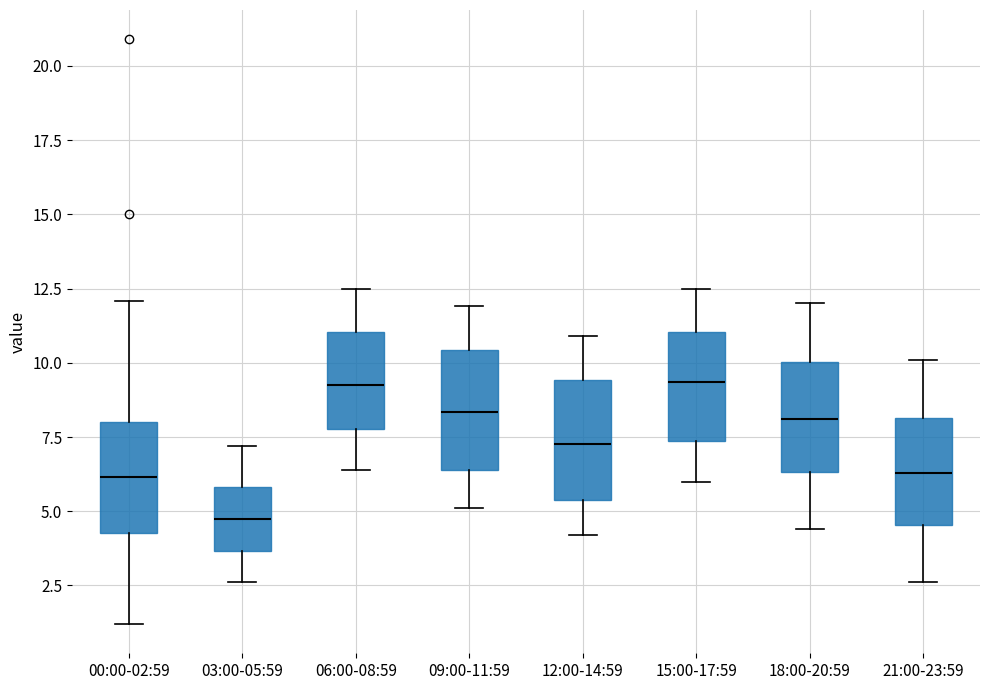

Reading left to right, transcribe this box plot: for each box, give where its median line is, the range the box spans, and where its two whiskers end, as read against the y-axis. The values are not printed on the chart, so give them approximately, as read against the axis.

00:00-02:59: median 6.0, box 4.5 to 8.0, whiskers 1.0 to 12.0
03:00-05:59: median 5.0, box 3.5 to 6.0, whiskers 2.5 to 7.0
06:00-08:59: median 9.5, box 8.0 to 11.0, whiskers 6.5 to 12.5
09:00-11:59: median 8.5, box 6.5 to 10.5, whiskers 5.0 to 12.0
12:00-14:59: median 7.5, box 5.5 to 9.5, whiskers 4.0 to 11.0
15:00-17:59: median 9.5, box 7.5 to 11.0, whiskers 6.0 to 12.5
18:00-20:59: median 8.0, box 6.5 to 10.0, whiskers 4.5 to 12.0
21:00-23:59: median 6.5, box 4.5 to 8.0, whiskers 2.5 to 10.0